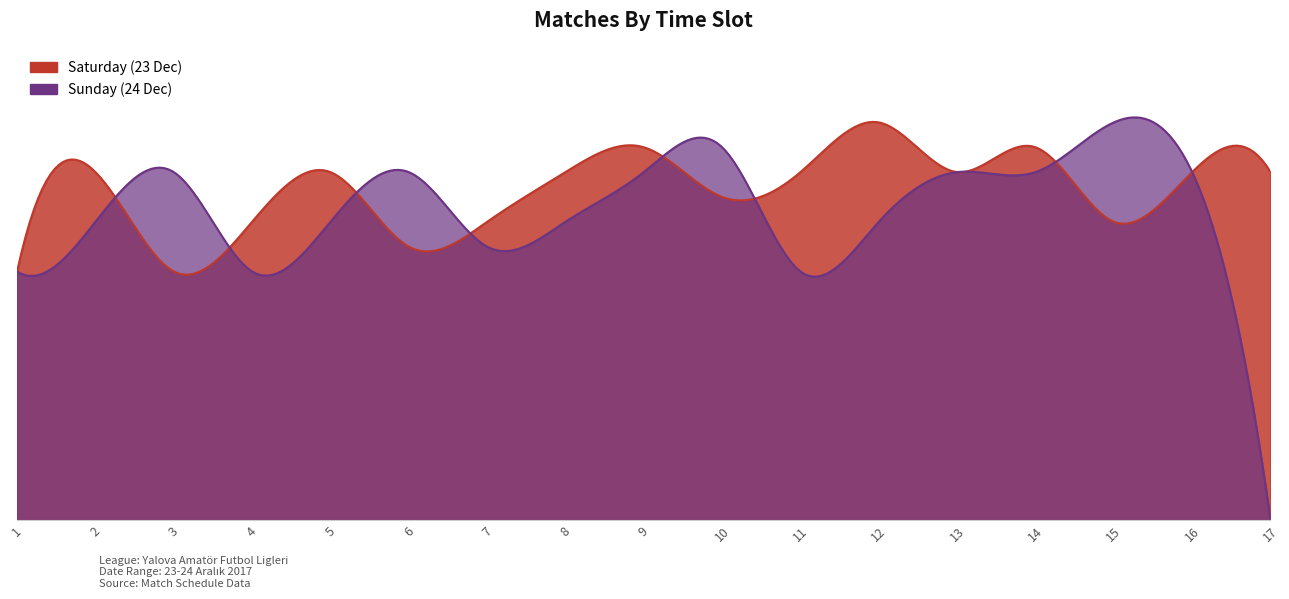

List the labels in order of Sunday (24 Dec) value, largest first.

15, 10, 3, 6, 9, 13, 14, 16, 2, 5, 8, 12, 7, 1, 4, 11, 17